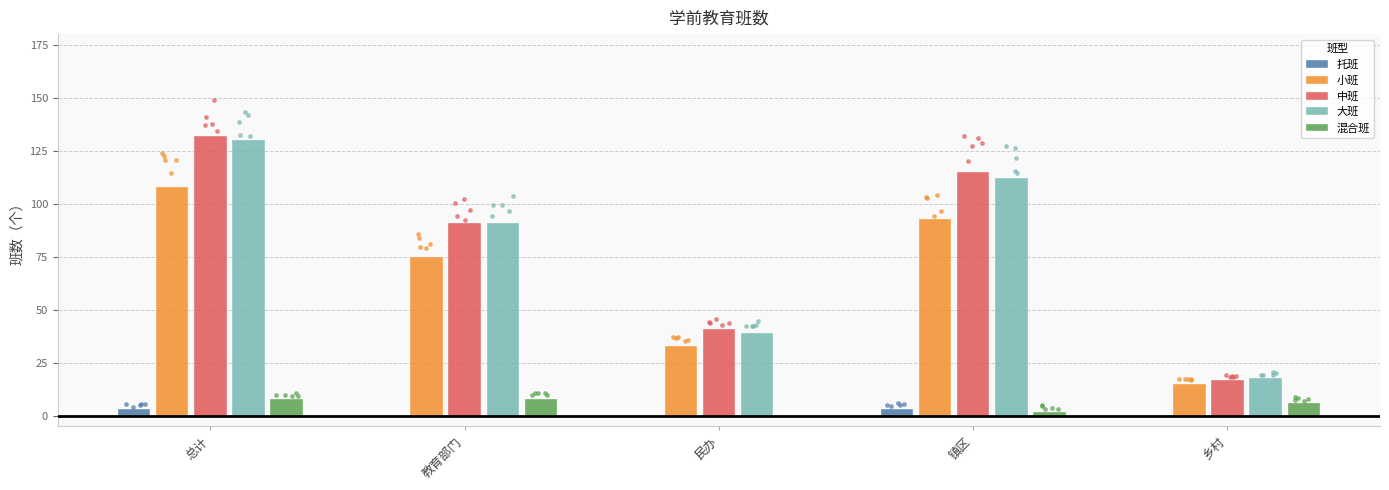

Is the value of 托班 at 乡村 greater than the value of 混合班 at 民办?

No